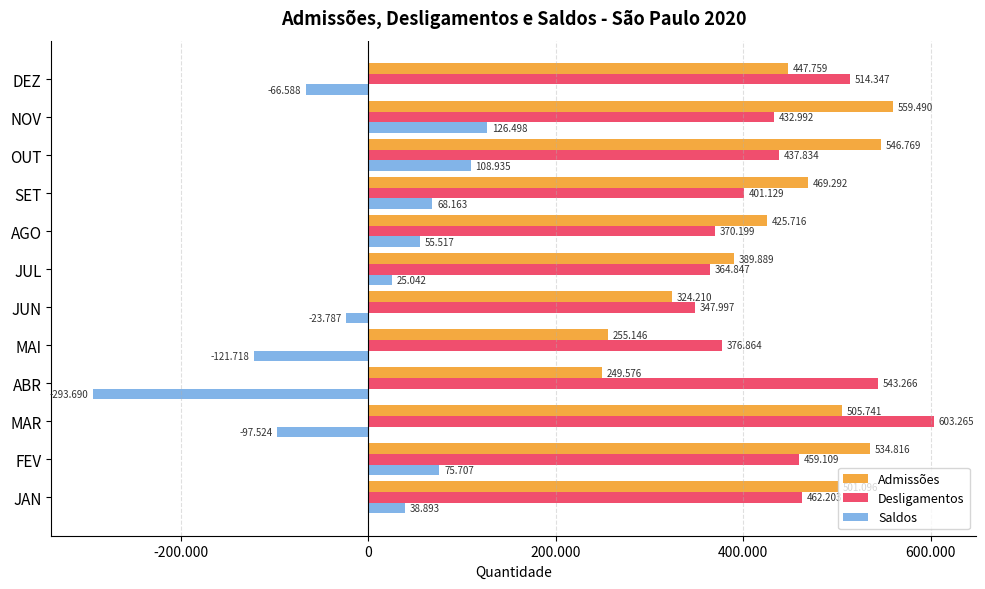

What are all the series names shown in the legend?

Admissões, Desligamentos, Saldos